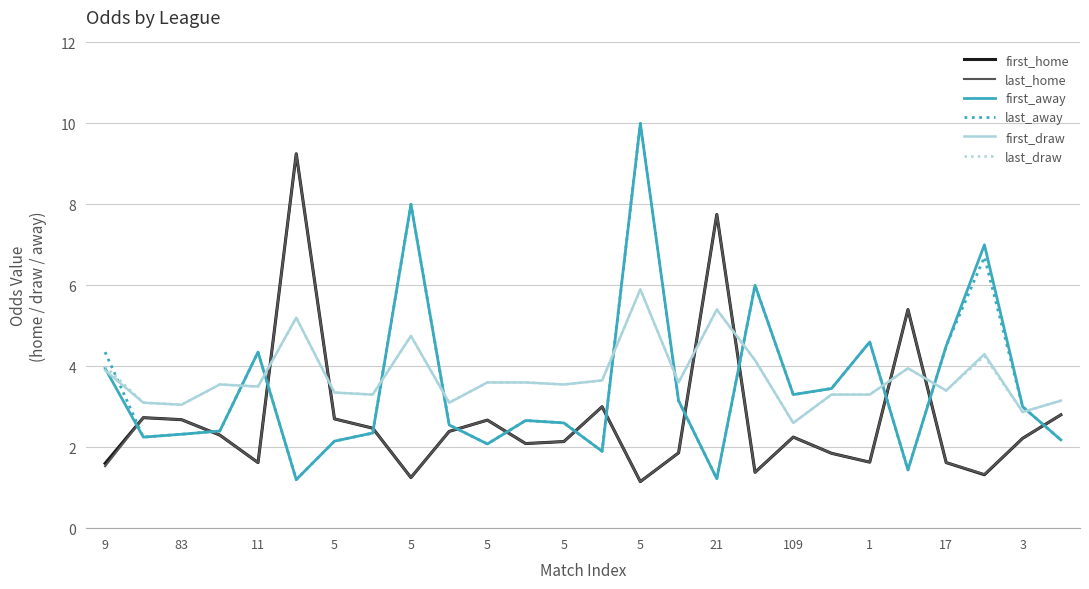

How many lines are shown in the chart?

6